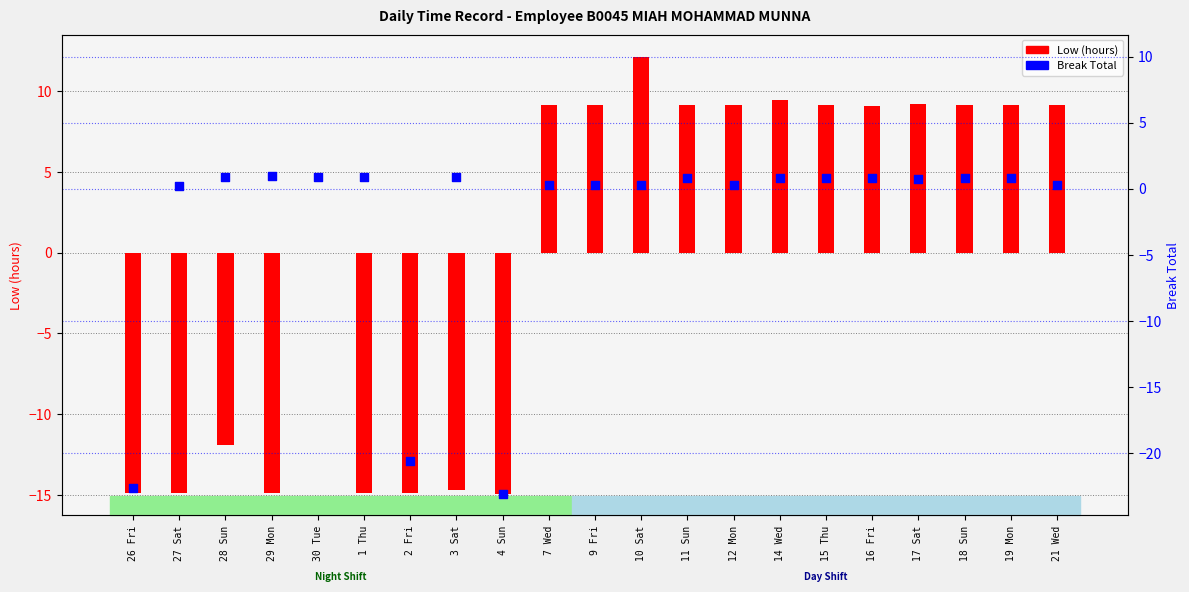

Is the value of Break Total at 4 Sun greater than the value of Low (hours) at 1 Thu?

No